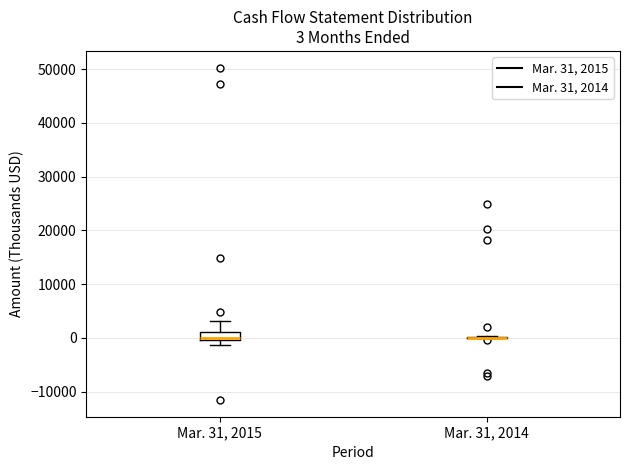

Comparing the boxes themselves (not the whiskers), which one is the tallest?

Mar. 31, 2015